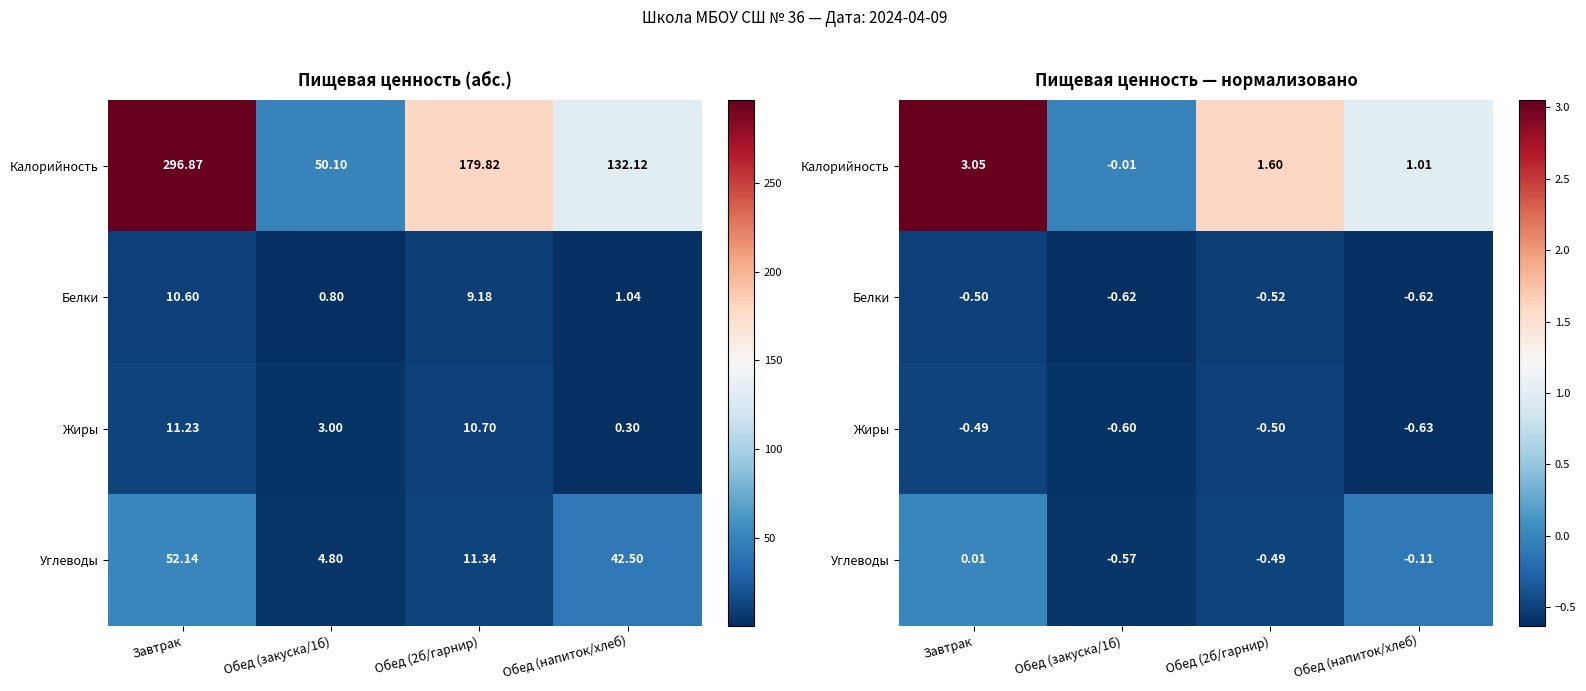

The Жиры series shows -0.6 at Обед (закуска/1б). True or false?

True